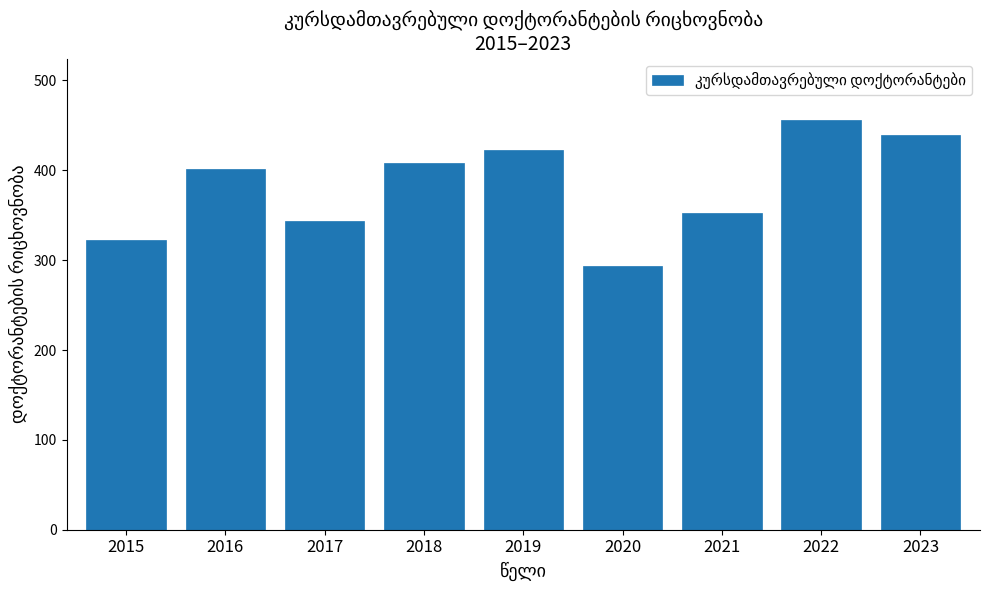

Reading right to left, what are all the values shown in this chart?

439	456	352	293	423	408	344	402	322